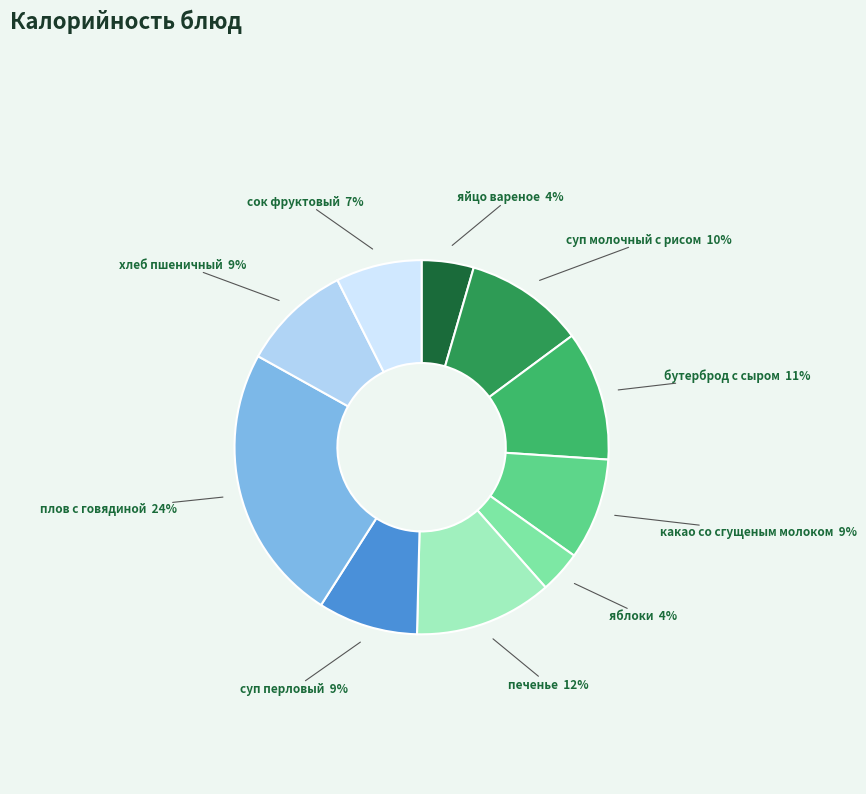

Which slice is the largest?

плов с говядиной